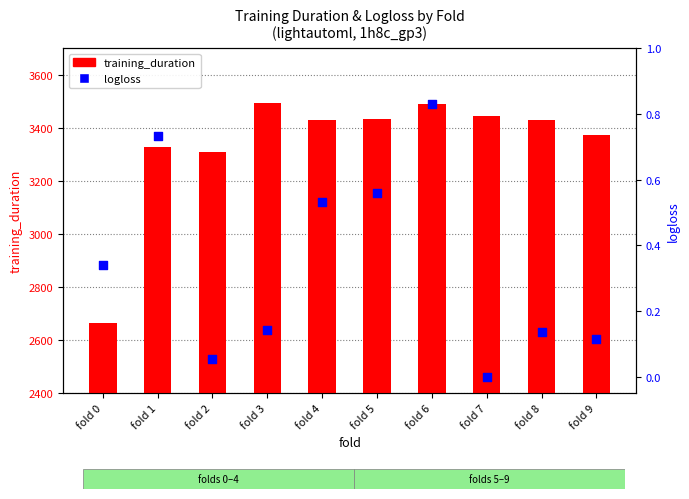

At which category is the sum across all series the highest?

fold 3